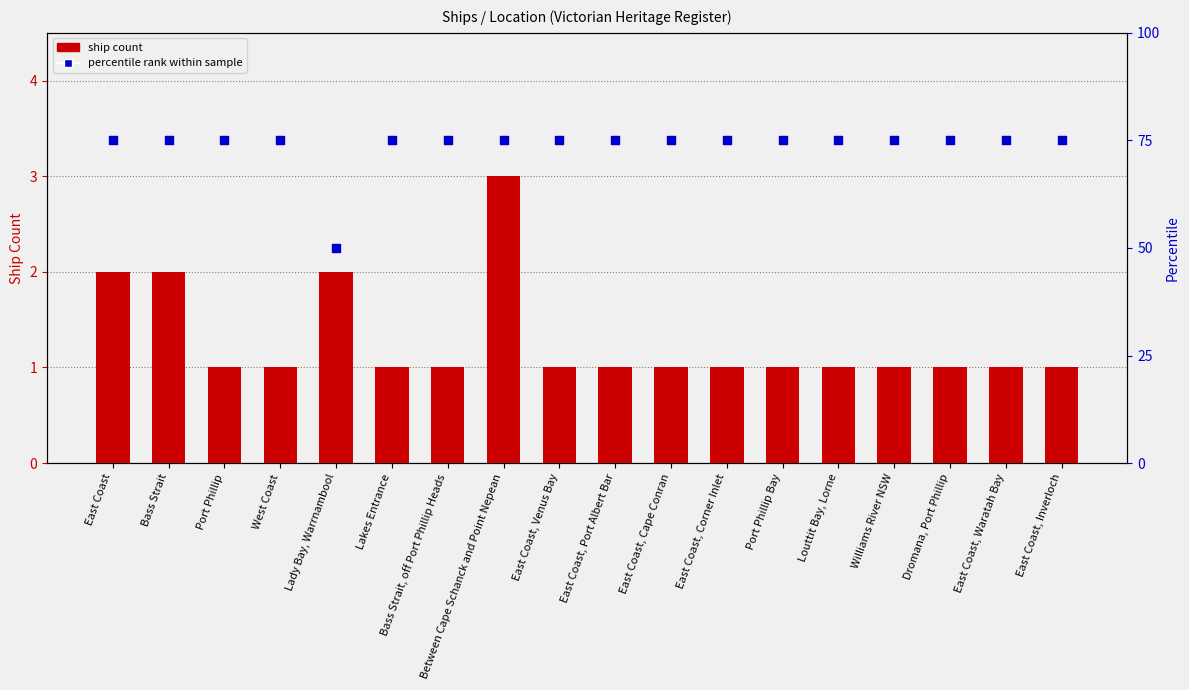

Which series has the largest Y range (max minus min)?

percentile rank